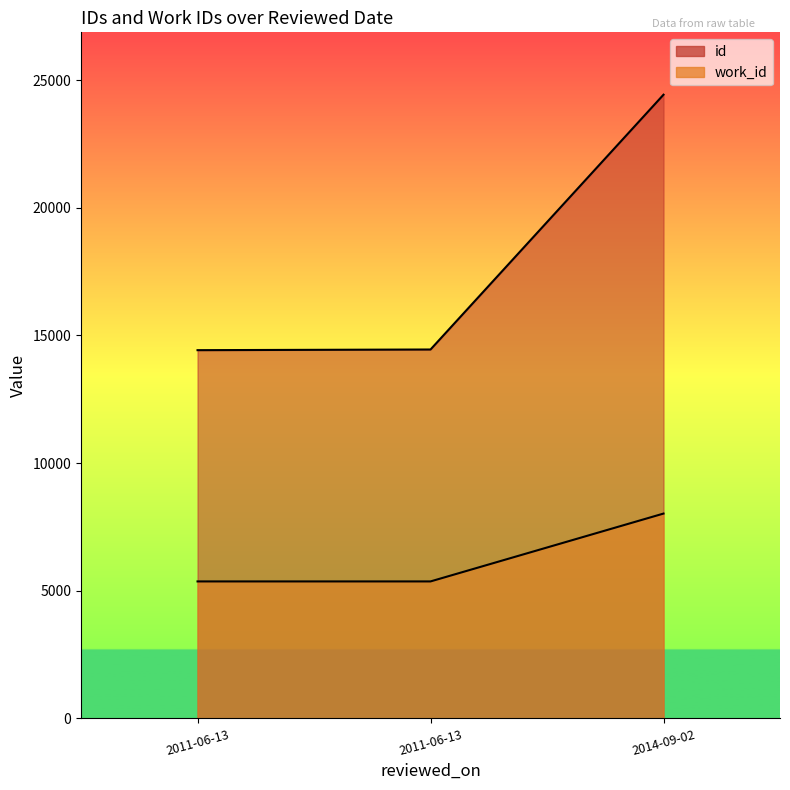

Count the work_id values in the range 5366 to 8024.

3